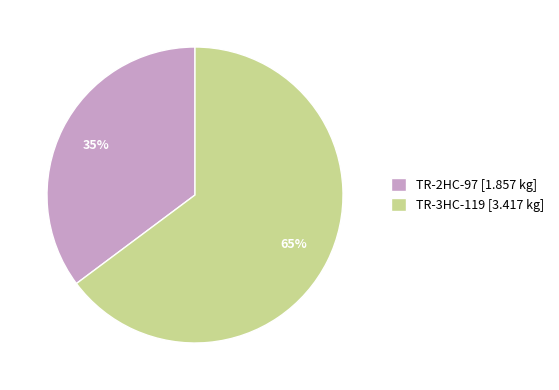

The TR-2HC-97 slice represents 35% of the pie. True or false?

True